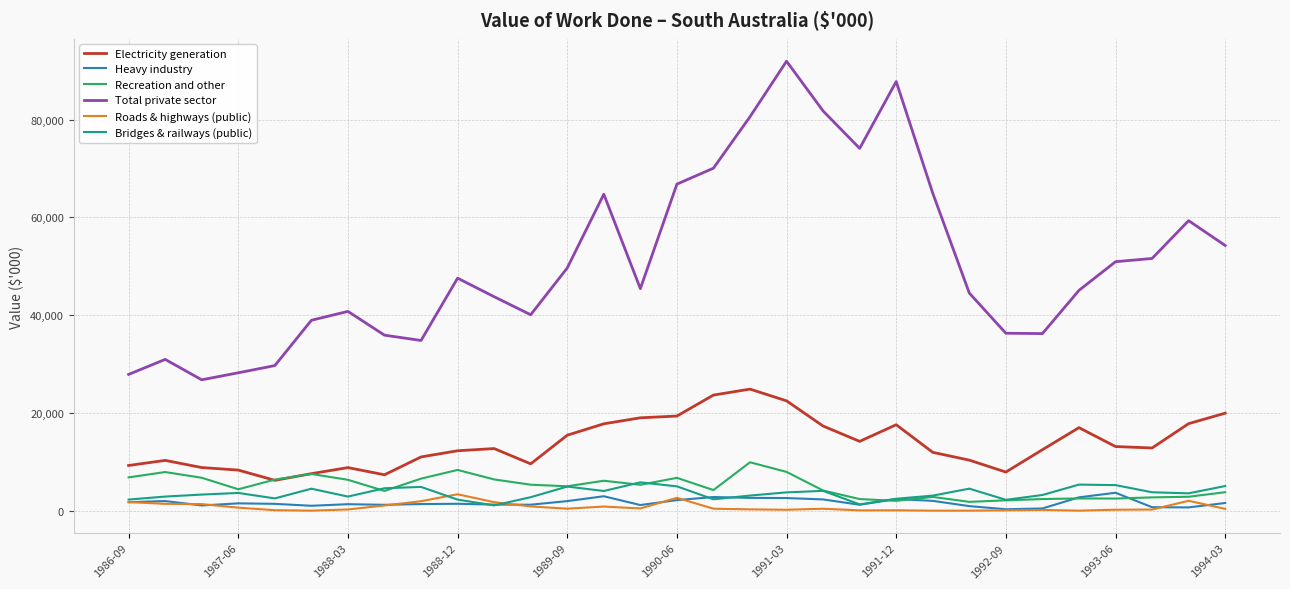

Which series has the largest total across all categories?

Total private sector